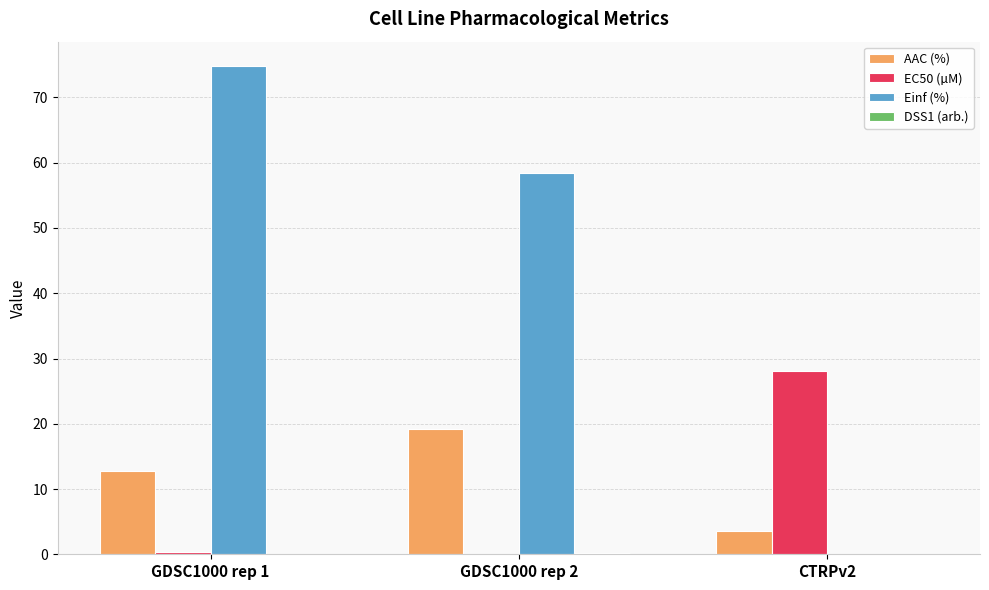

The value of Einf (%) at GDSC1000 rep 1 is 74.8. True or false?

True